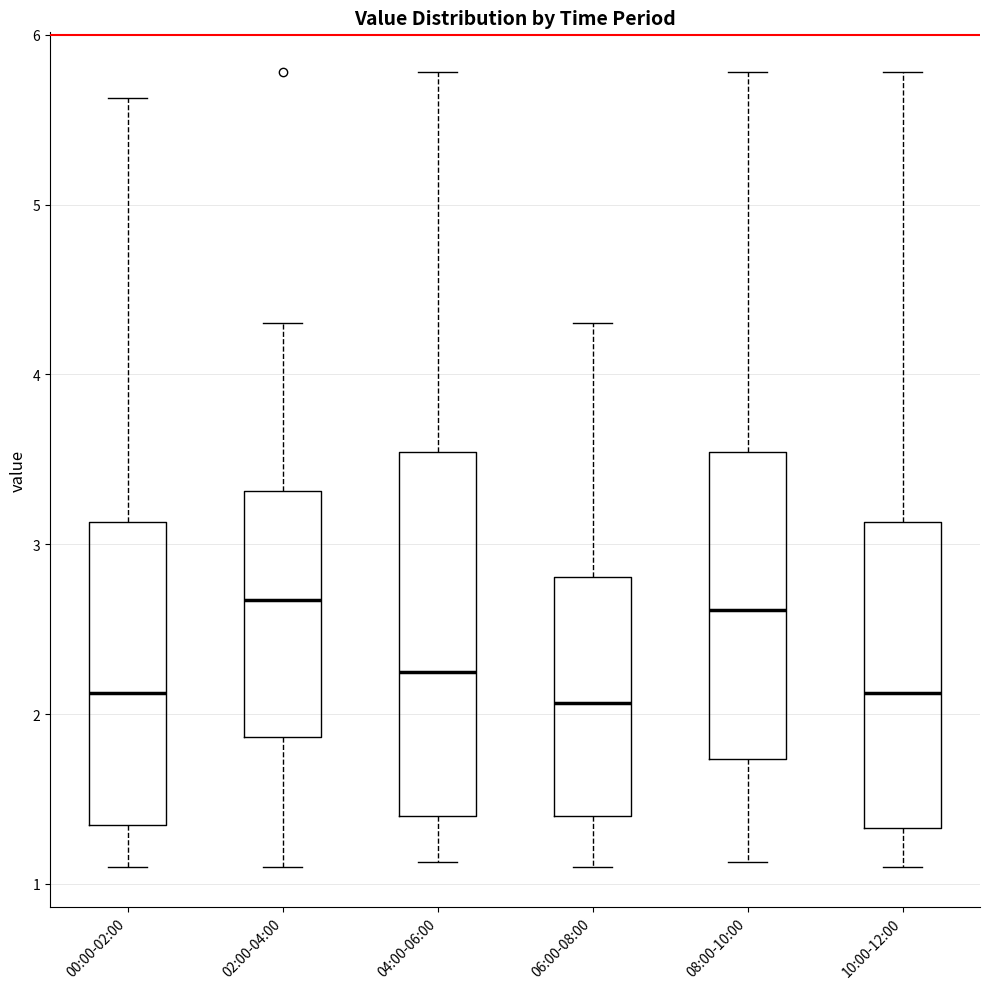

Reading left to right, transcribe this box plot: for each box, give where its median line is, the range the box spans, and where its two whiskers end, as read against the y-axis. The values are not printed on the chart, so give them approximately, as read against the axis.

00:00-02:00: median 2.1, box 1.3 to 3.1, whiskers 1.1 to 5.6
02:00-04:00: median 2.7, box 1.9 to 3.3, whiskers 1.1 to 4.3
04:00-06:00: median 2.3, box 1.4 to 3.5, whiskers 1.1 to 5.8
06:00-08:00: median 2.1, box 1.4 to 2.8, whiskers 1.1 to 4.3
08:00-10:00: median 2.6, box 1.7 to 3.5, whiskers 1.1 to 5.8
10:00-12:00: median 2.1, box 1.3 to 3.1, whiskers 1.1 to 5.8